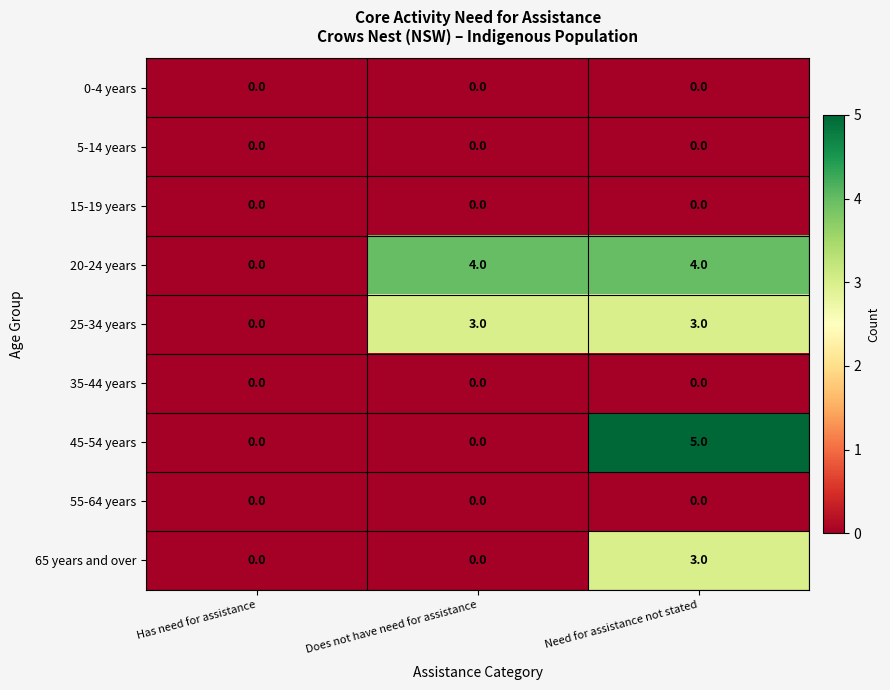

Reading left to right, list all the values displayed in this chart.

0-4 years: Has need for assistance=0	Does not have need for assistance=0	Need for assistance not stated=0
5-14 years: Has need for assistance=0	Does not have need for assistance=0	Need for assistance not stated=0
15-19 years: Has need for assistance=0	Does not have need for assistance=0	Need for assistance not stated=0
20-24 years: Has need for assistance=0	Does not have need for assistance=4	Need for assistance not stated=4
25-34 years: Has need for assistance=0	Does not have need for assistance=3	Need for assistance not stated=3
35-44 years: Has need for assistance=0	Does not have need for assistance=0	Need for assistance not stated=0
45-54 years: Has need for assistance=0	Does not have need for assistance=0	Need for assistance not stated=5
55-64 years: Has need for assistance=0	Does not have need for assistance=0	Need for assistance not stated=0
65 years and over: Has need for assistance=0	Does not have need for assistance=0	Need for assistance not stated=3